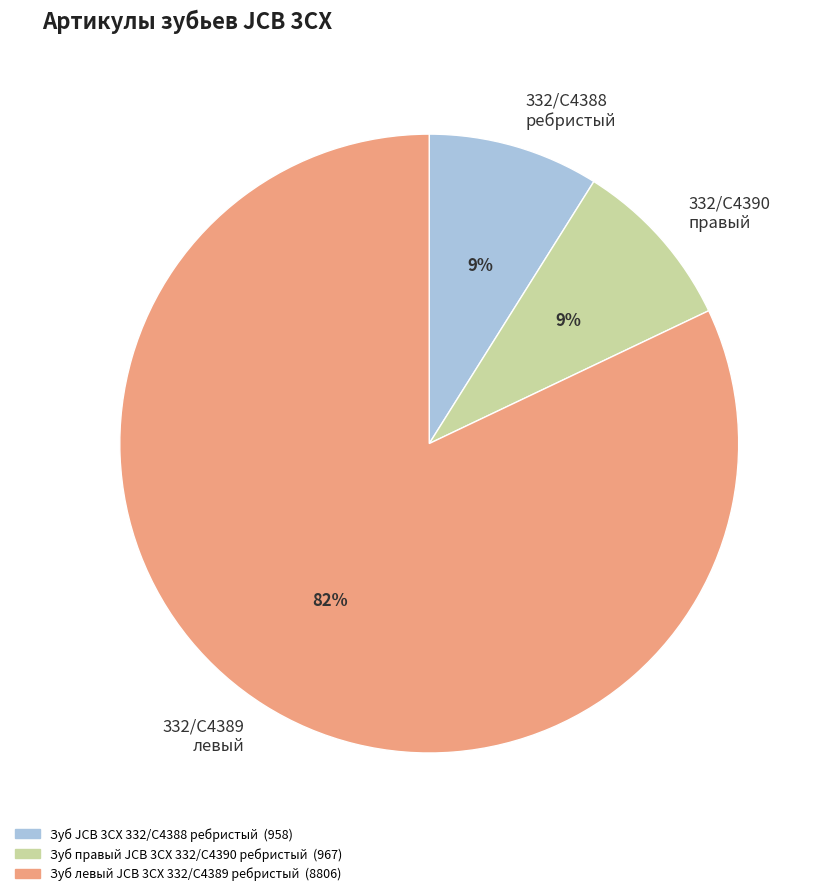

Which slice is the largest?

Зуб левый JCB 3CX 332/C4389 ребристый